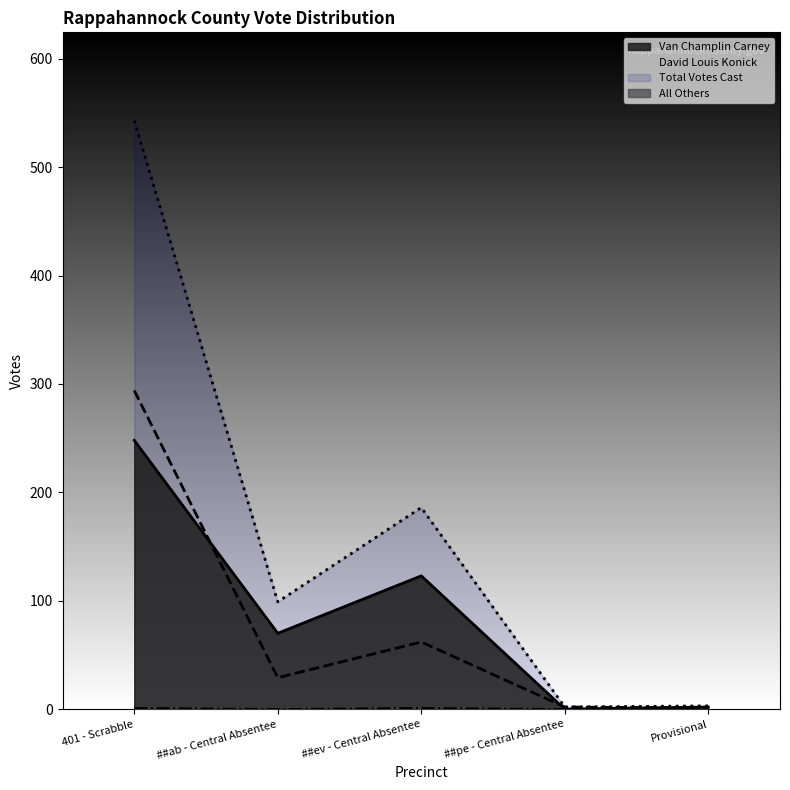

Is it true that Total Votes Cast equals 3 at ##pe - Central Absentee?

False